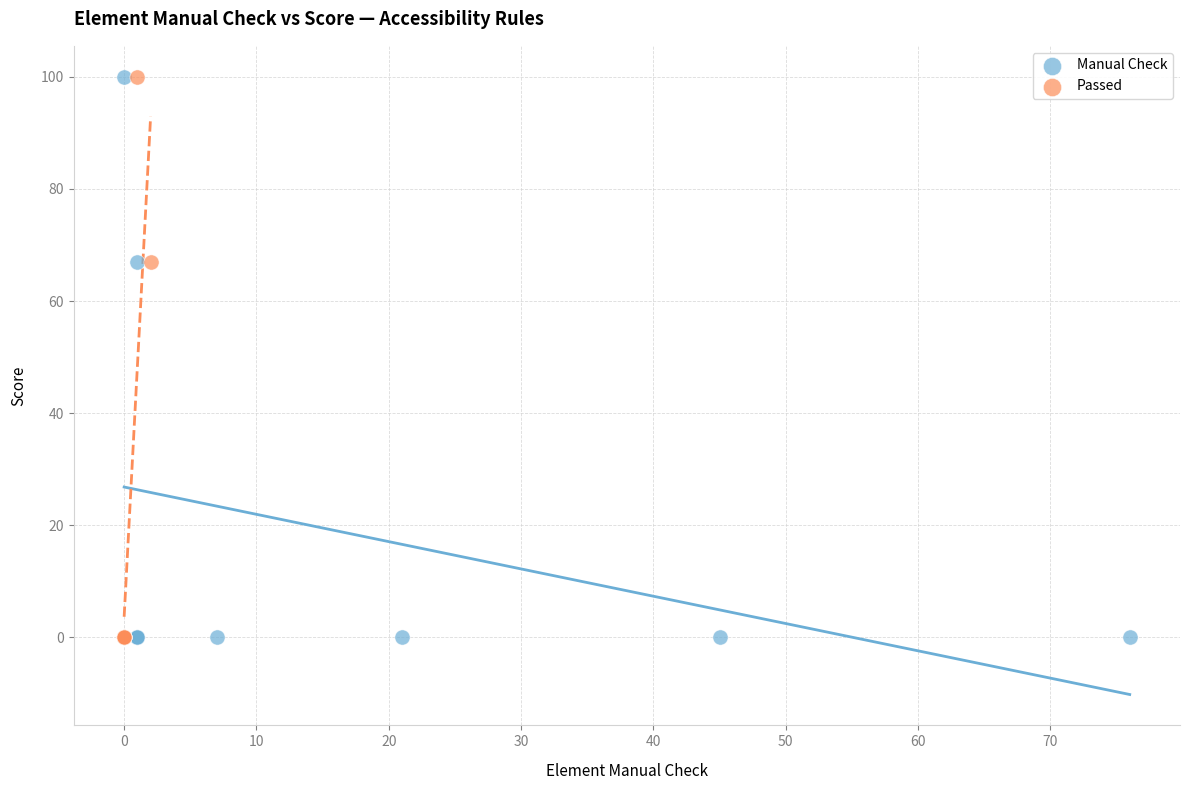

What are all the series names shown in the legend?

Manual Check, Passed